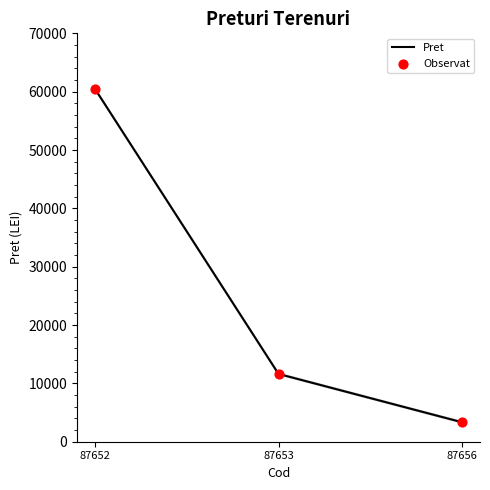

What is the total value across all series at 87652?

120760.0